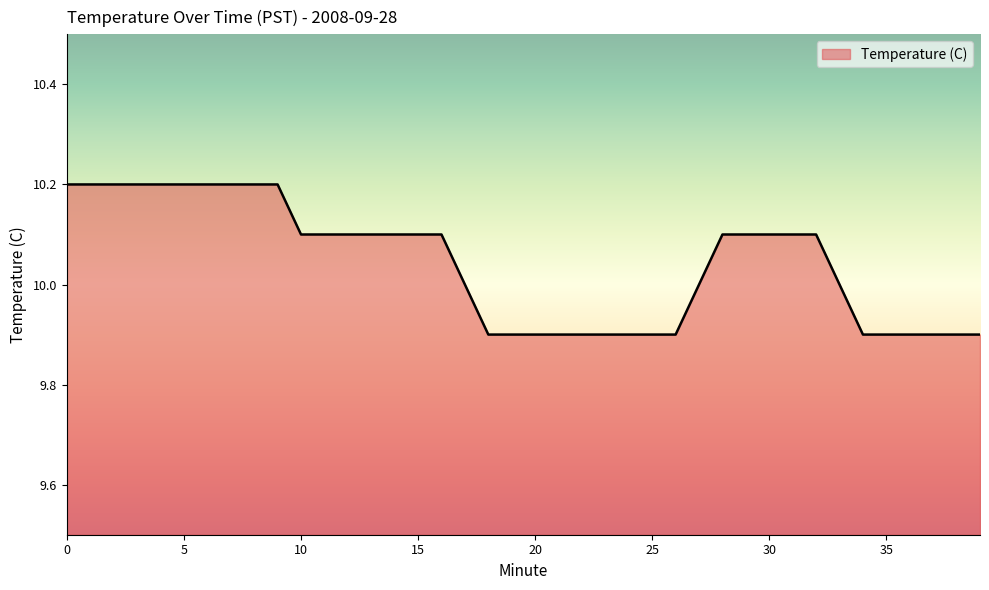

What is the greatest value displayed?

10.2